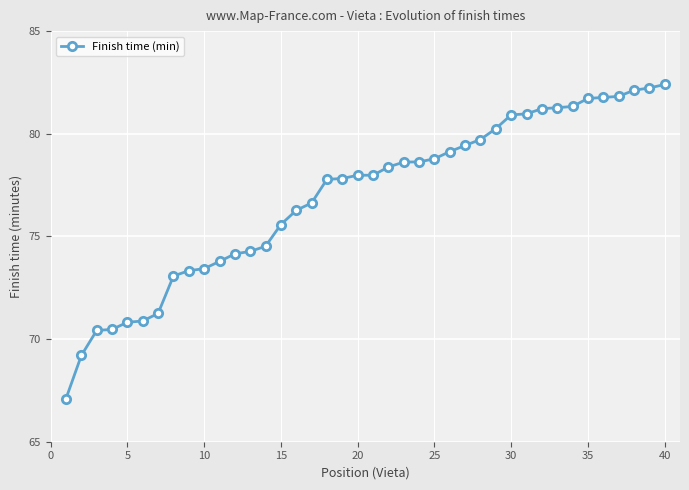

Does the chart display data point markers on the line(s)?

Yes